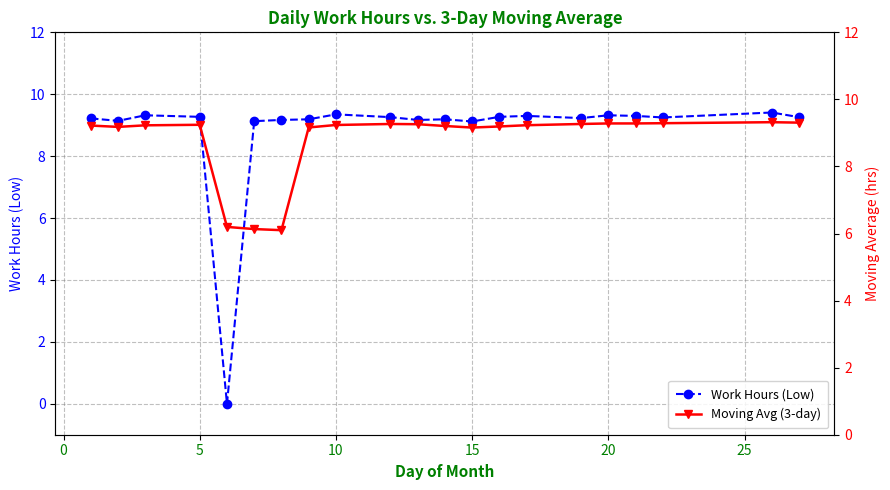

What are all the series names shown in the legend?

Work Hours (Low), Moving Avg (3-day)